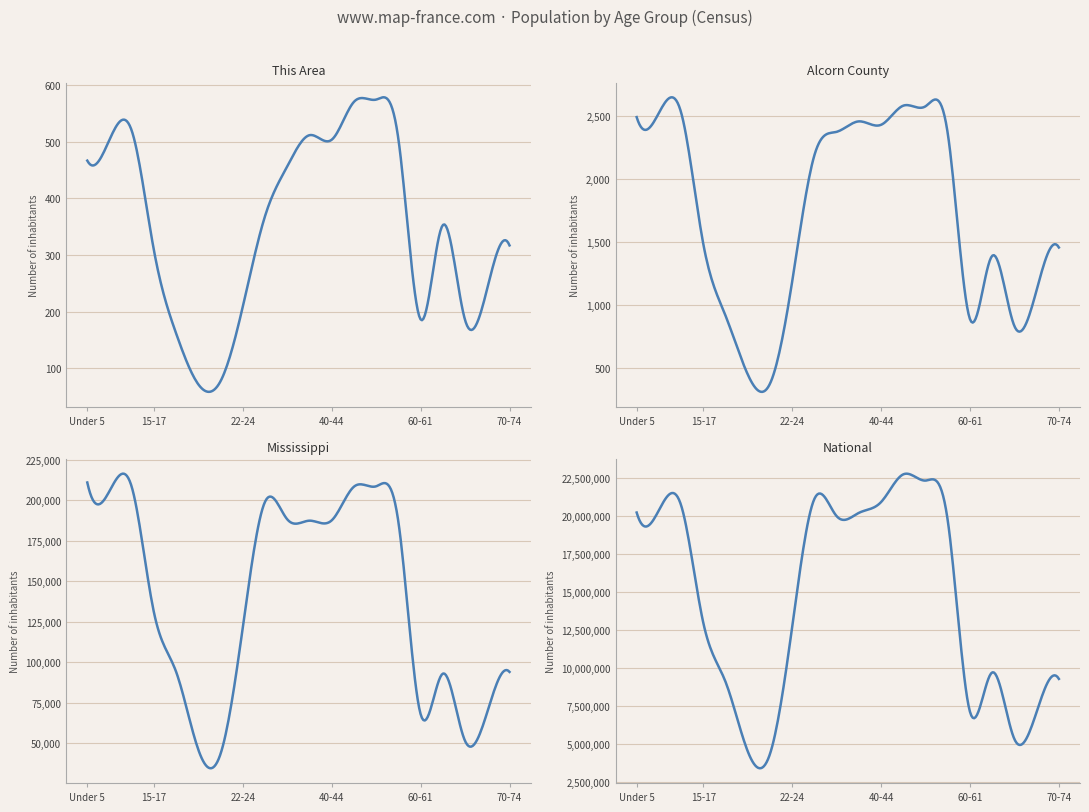

How many data points in National are above 19664805?

9